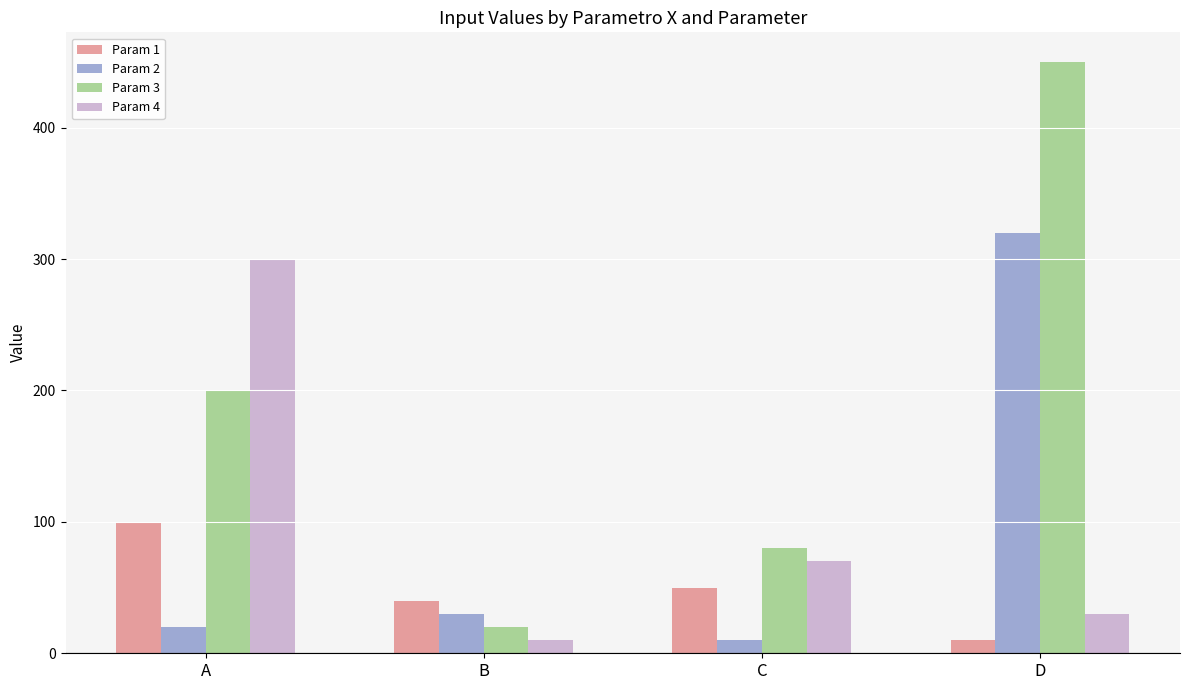

What is the total value across all series at B?

100